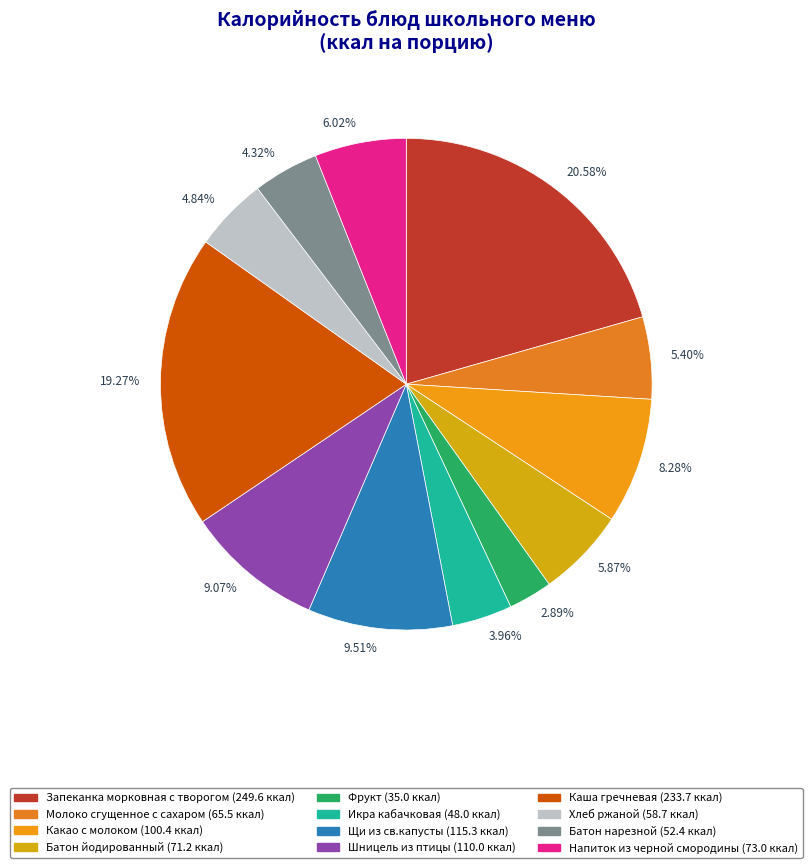

To the nearest percent, what portion does Какао с молоком represent?

8%